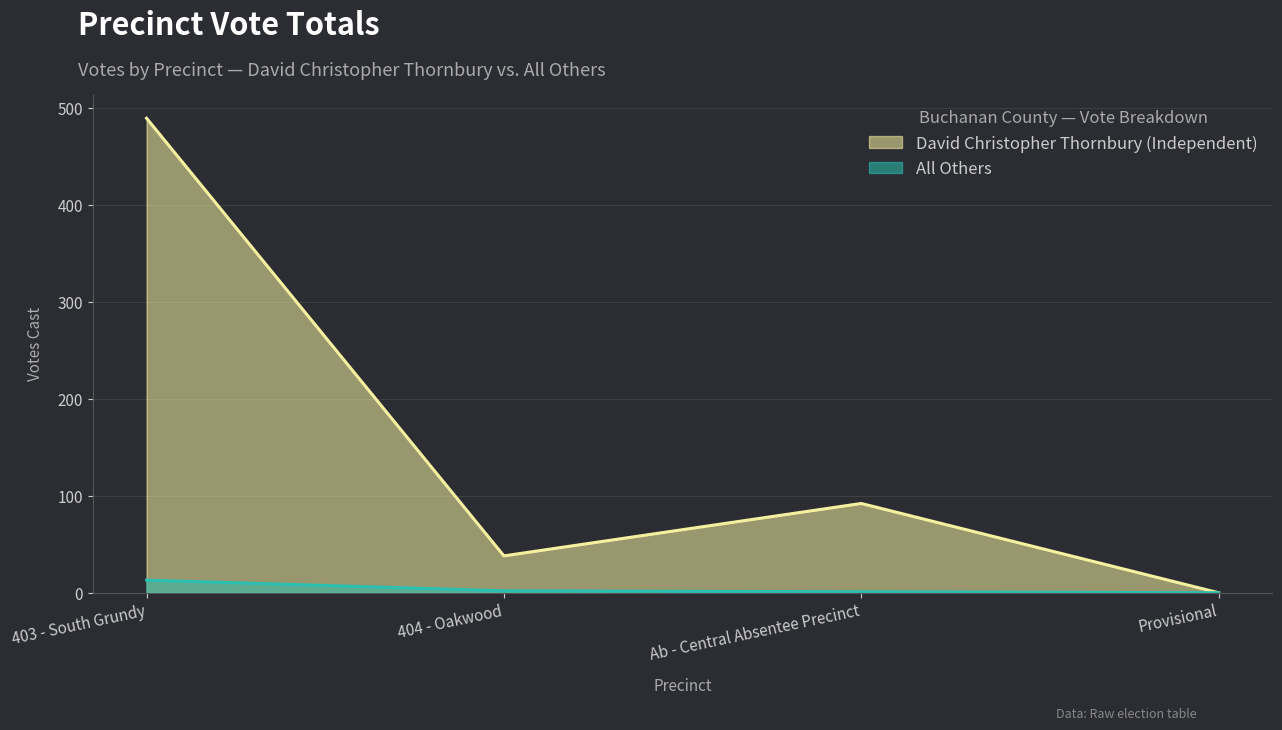

Where is the first local minimum for David Christopher Thornbury (Independent)?

404 - Oakwood